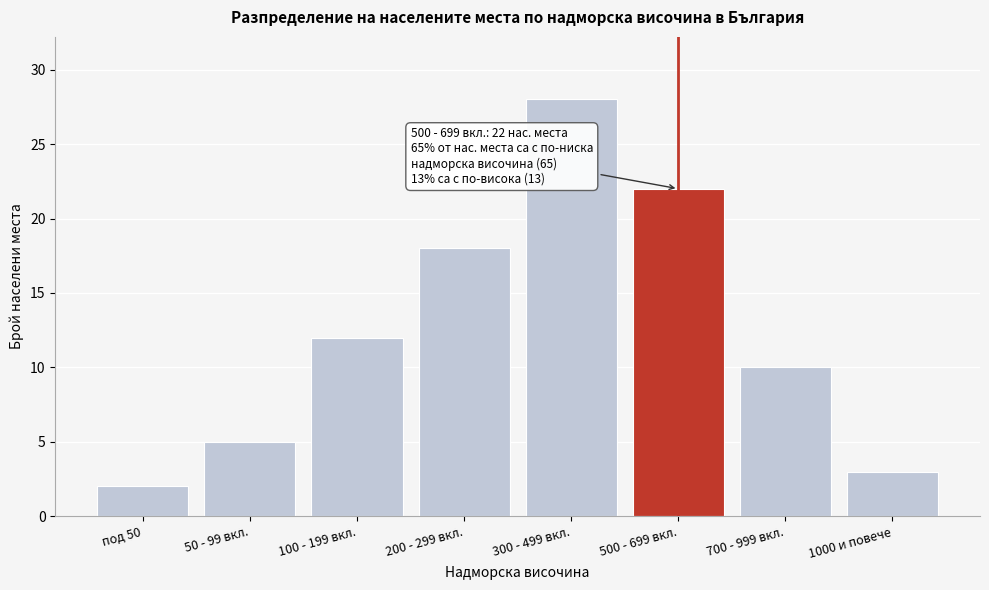

Reading left to right, transcribe all the data shown in this chart.

под 50=2	50 - 99 вкл.=5	100 - 199 вкл.=12	200 - 299 вкл.=18	300 - 499 вкл.=28	500 - 699 вкл.=22	700 - 999 вкл.=10	1000 и повече=3